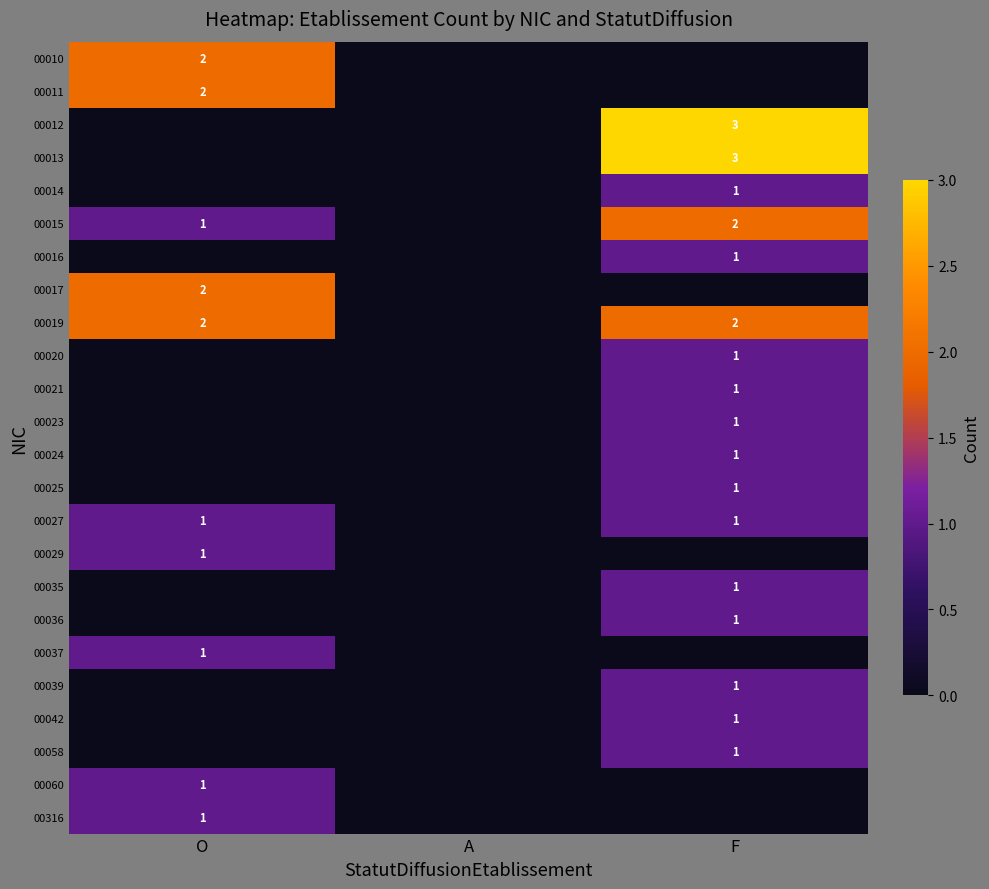

The 00020 series shows 0 at F. True or false?

False